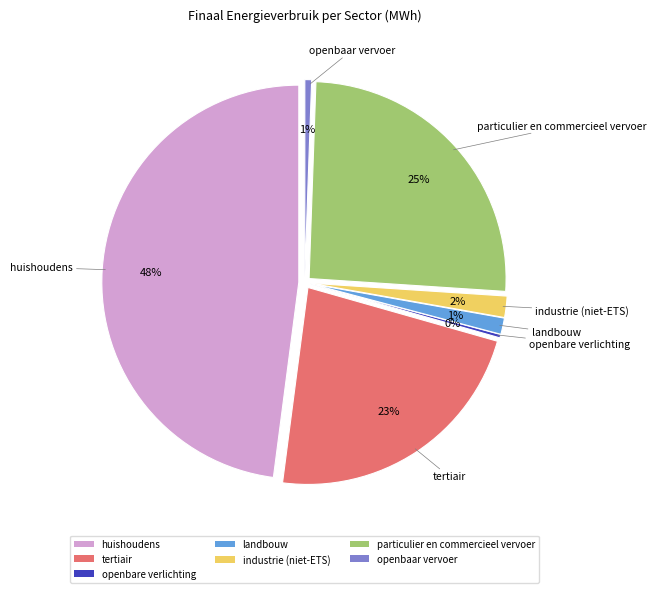

What is the ratio of the value at particulier en commercieel vervoer to the value at industrie (niet-ETS)?

14.6